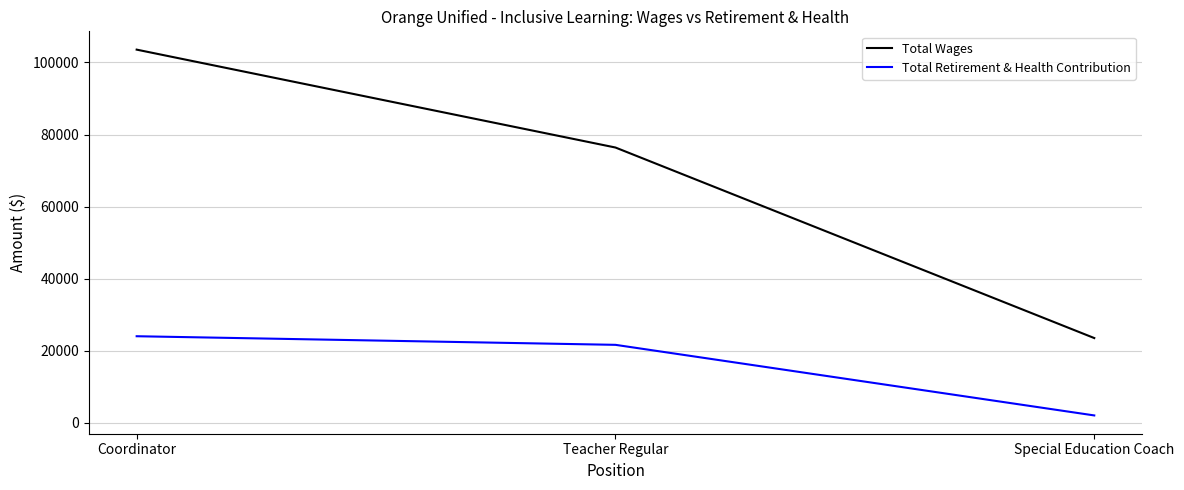

List the series in order of their overall mean, lowest first.

Total Retirement & Health Contribution, Total Wages